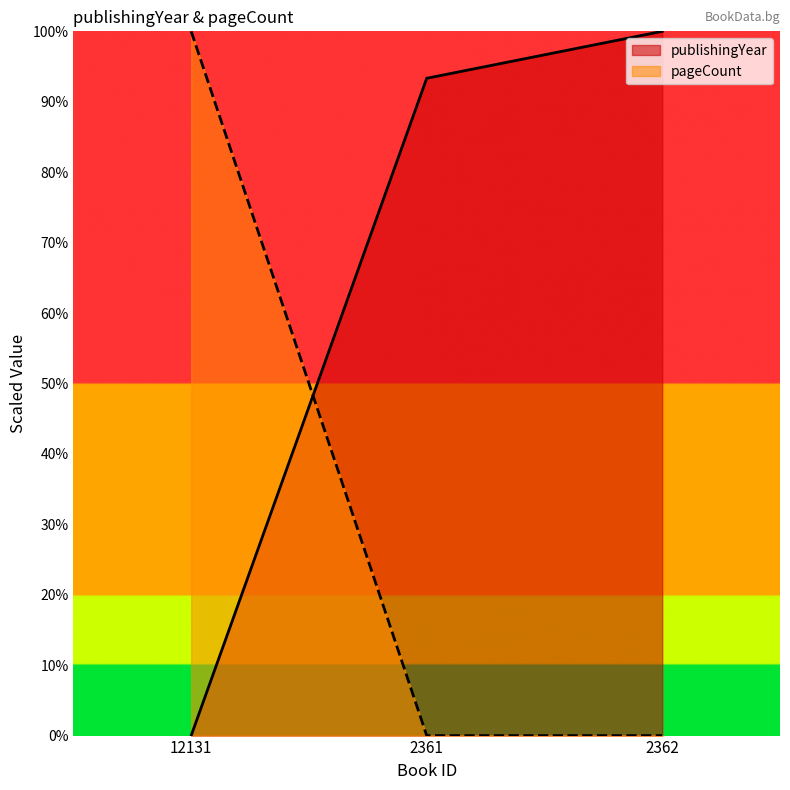

How many values in publishingYear are above zero?

2